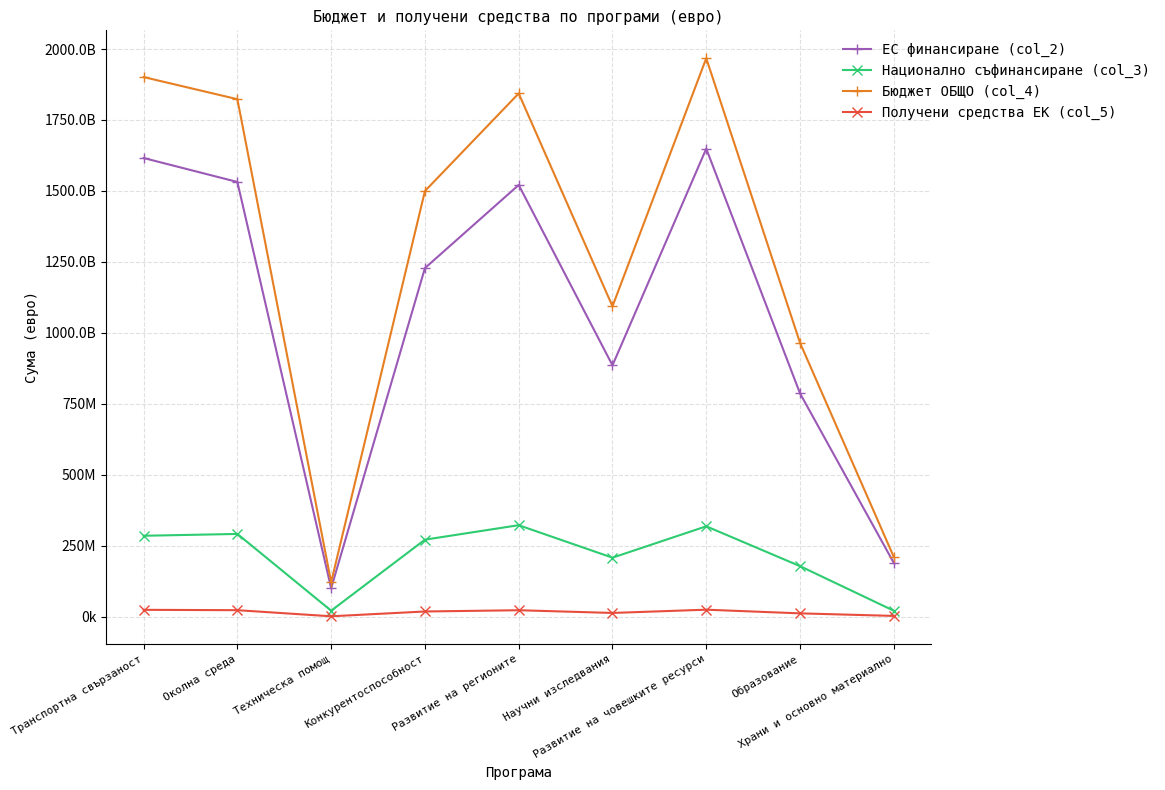

How many values in the Национално съфинансиране (col_3) series are below 271443382?

4